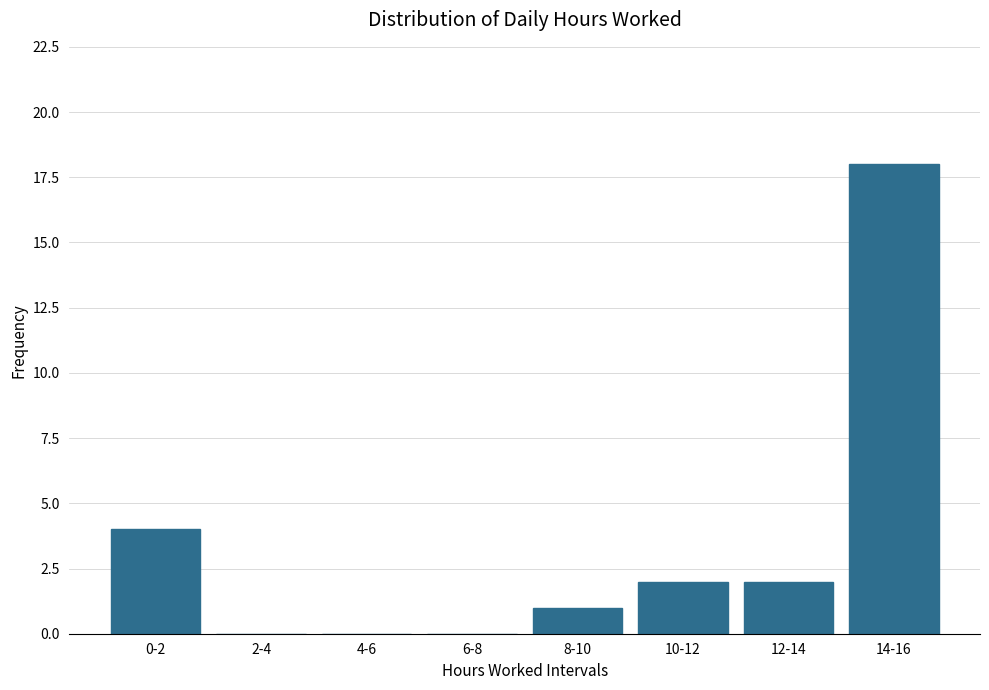

Reading left to right, extract all data points from this chart.

0-2=4	2-4=0	4-6=0	6-8=0	8-10=1	10-12=2	12-14=2	14-16=18